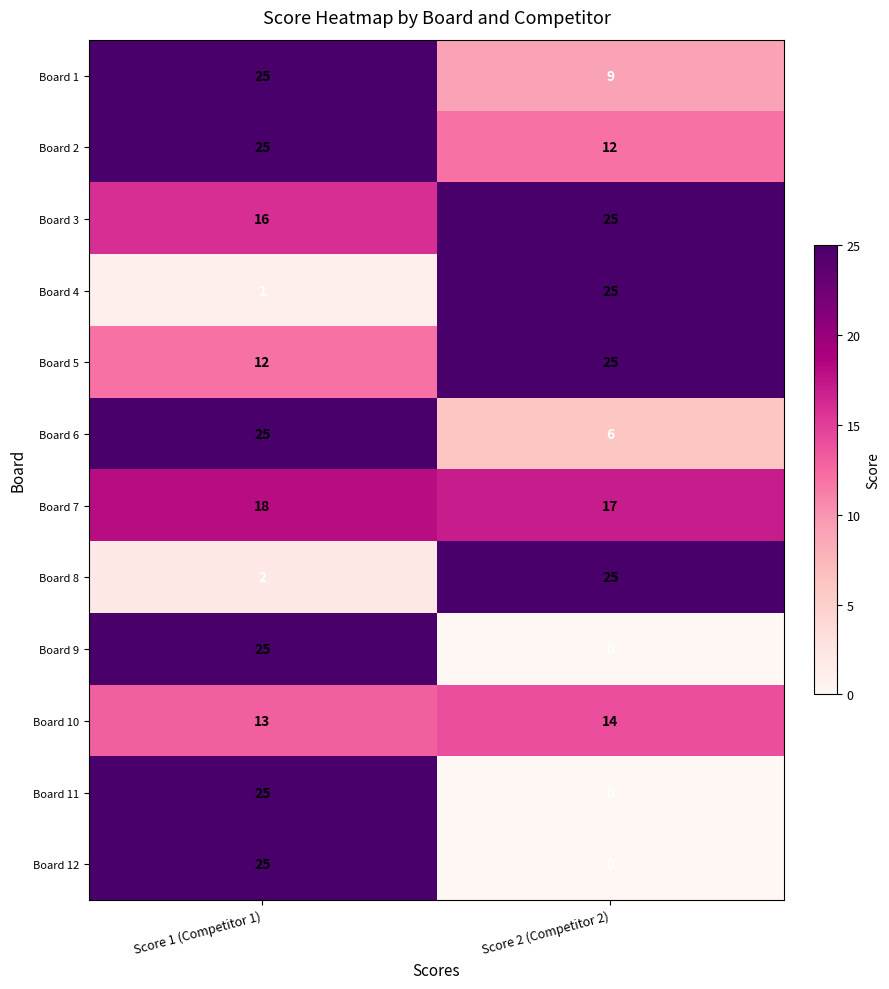

What is the difference between the highest and lowest values at Score 1 (Competitor 1)?

24